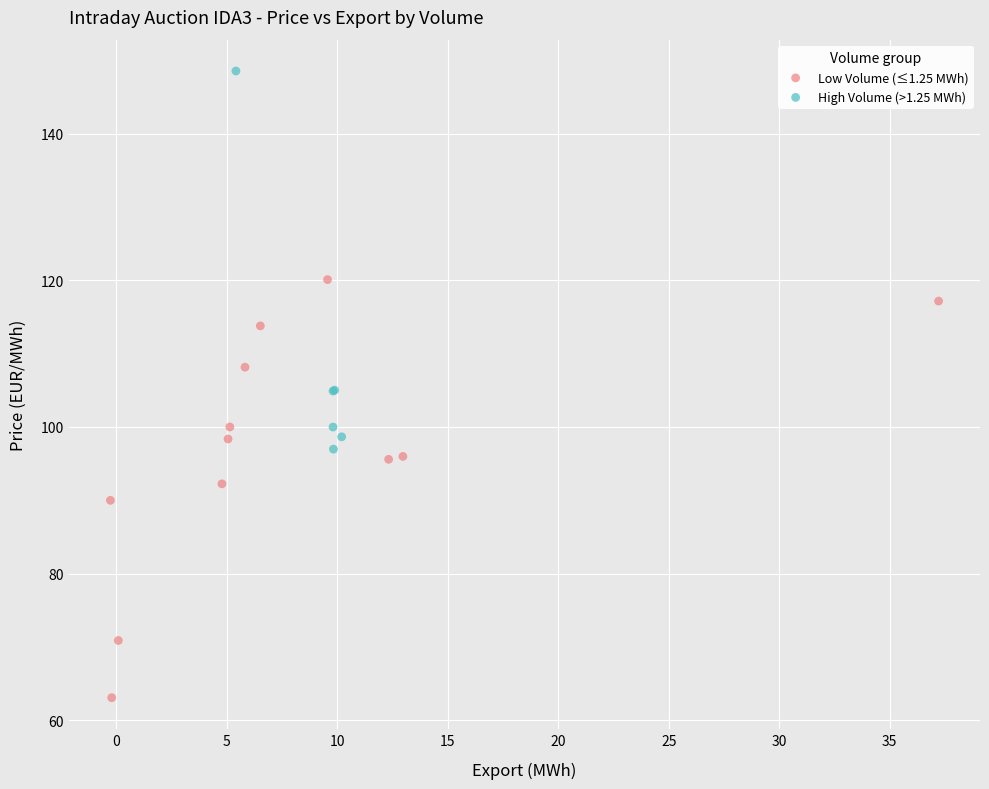

Which series contains the lowest Y value?

Low Volume (≤1.25 MWh)